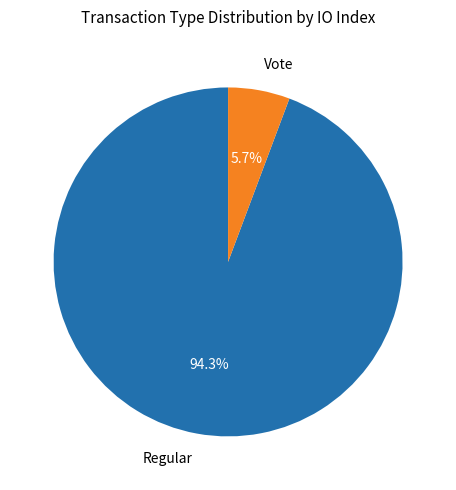

What is the total percentage of Vote and Regular?

100.0%